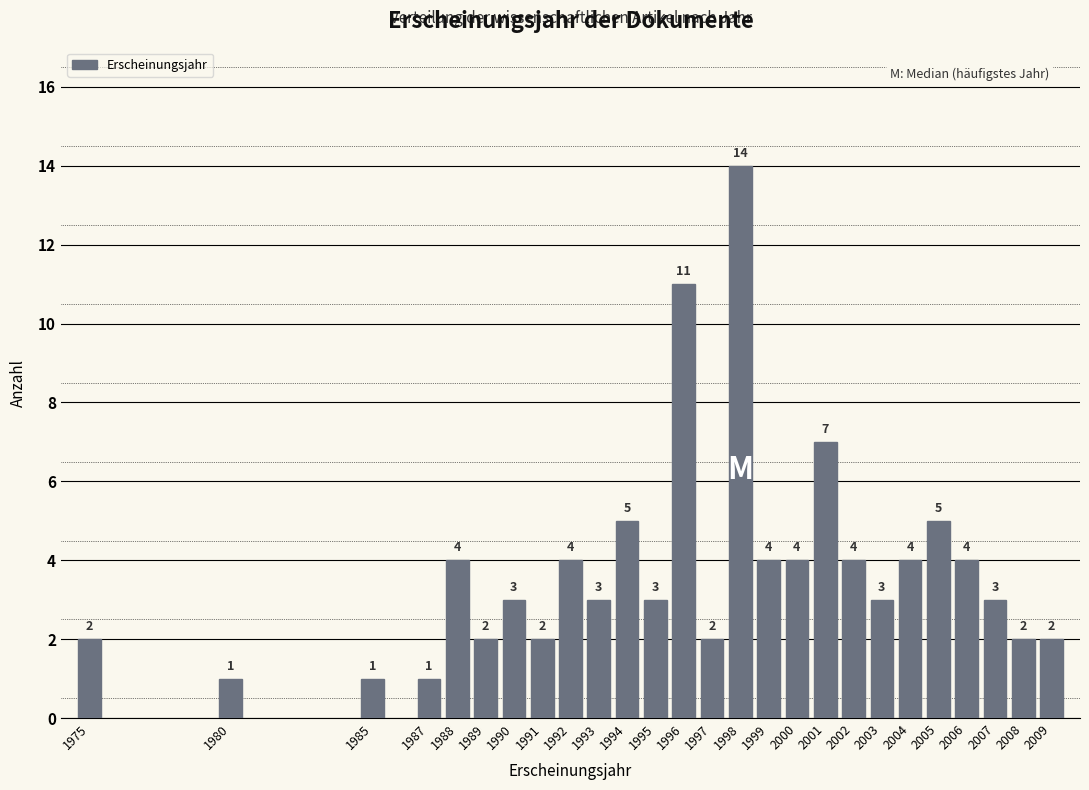

Reading left to right, list all the values displayed in this chart.

1975=2	1980=1	1985=1	1987=1	1988=4	1989=2	1990=3	1991=2	1992=4	1993=3	1994=5	1995=3	1996=11	1997=2	1998=14	1999=4	2000=4	2001=7	2002=4	2003=3	2004=4	2005=5	2006=4	2007=3	2008=2	2009=2